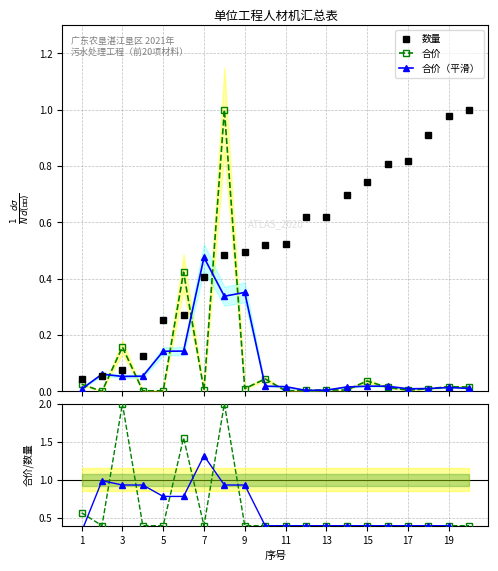

True or false: 合价 has more than 0 interior local peaks.

True